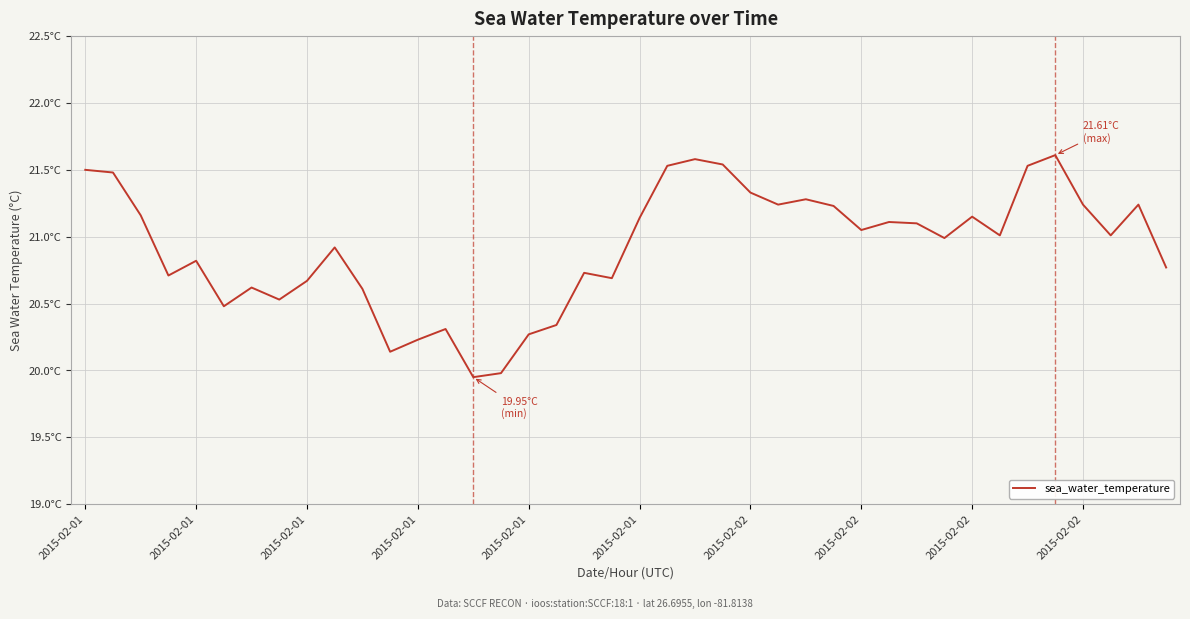

Does the chart display data point markers on the line(s)?

No